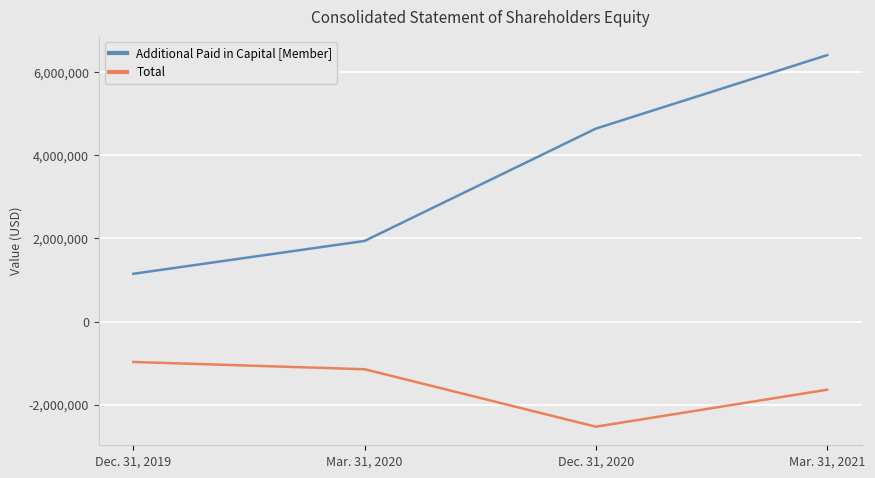

True or false: Total and Additional Paid in Capital [Member] cross at least once.

False